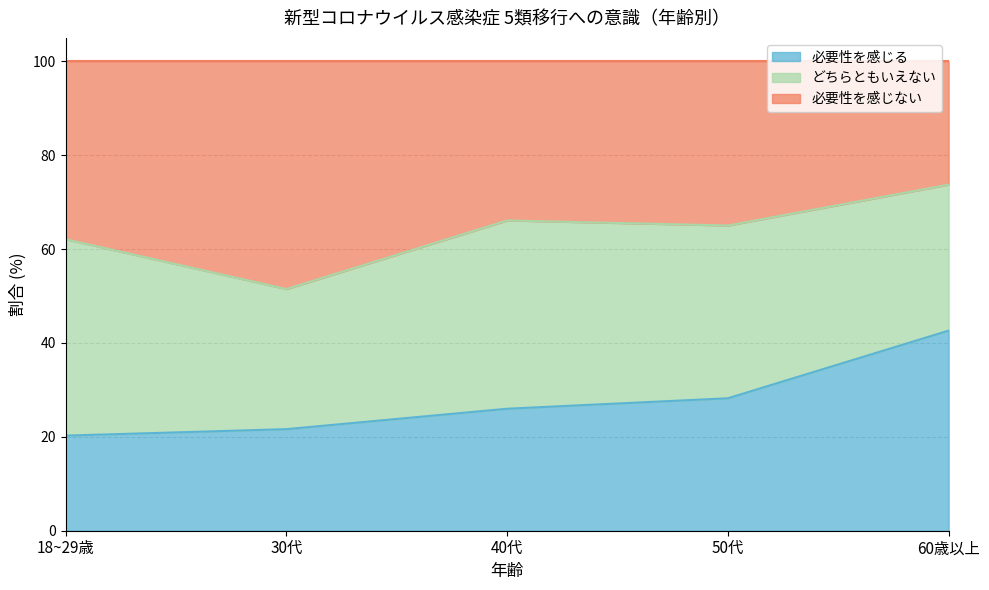

Where does the 必要性を感じる series first go above 25?

40代